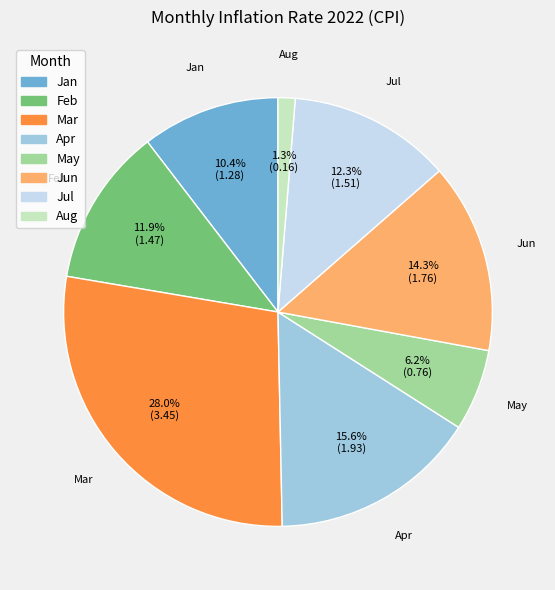

Between Jul and Jun, which is larger?

Jun